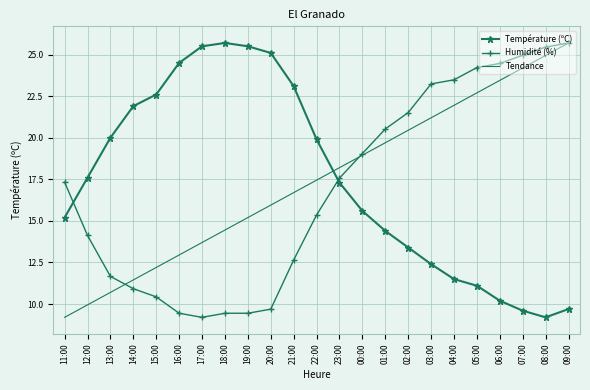

What position from the right is 04:00?

6